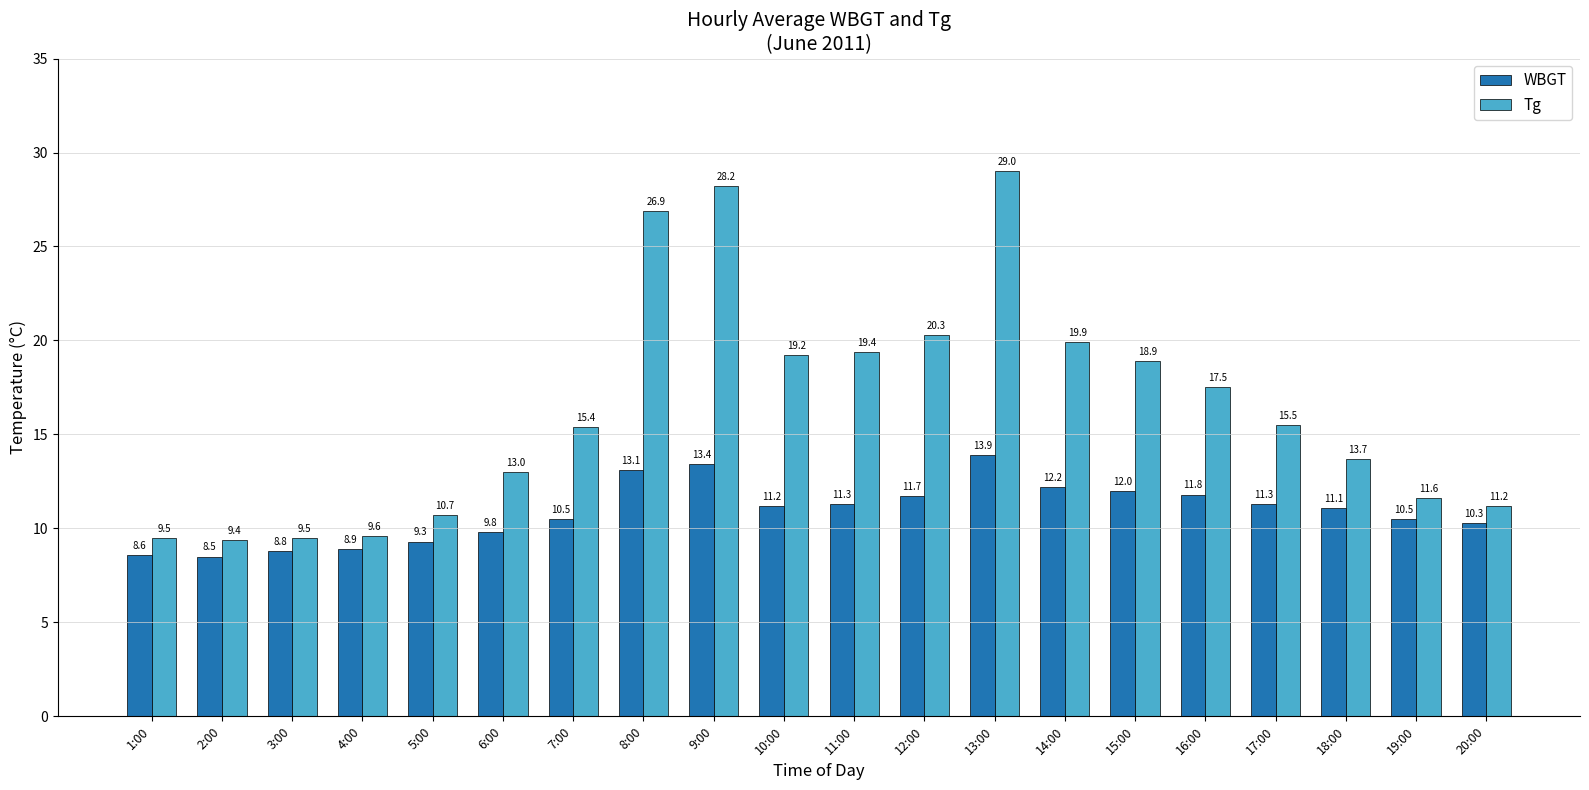

Where does the Tg series first go above 15?

7:00